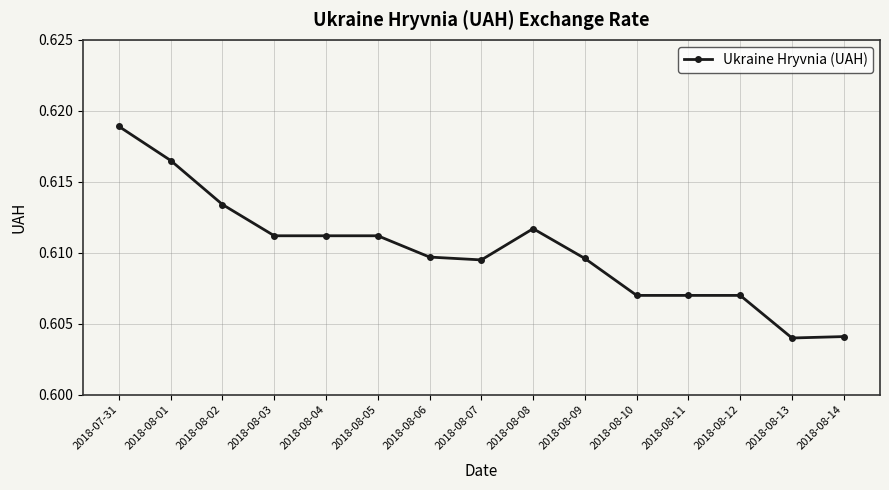

What is the label of the 2nd point from the right?

2018-08-13